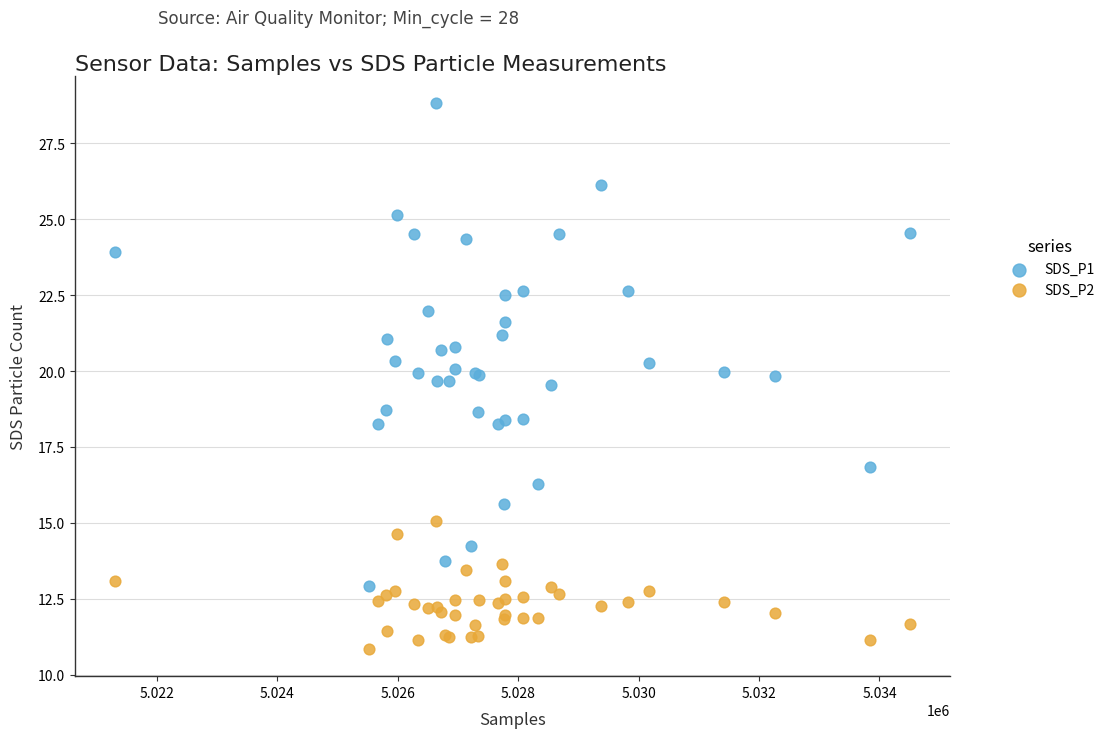

What is the X range (max minus min) for the scatter plot?

13202.0